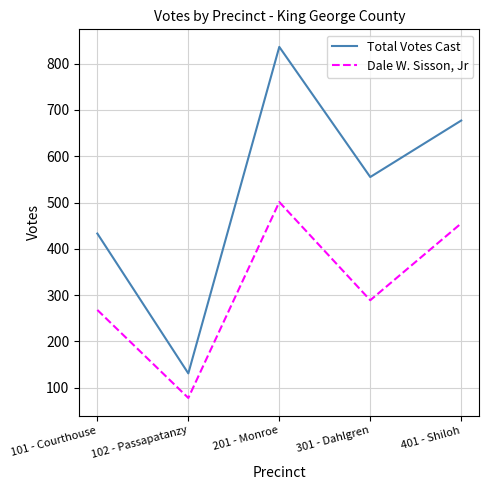

What are all the series names shown in the legend?

Total Votes Cast, Dale W. Sisson, Jr